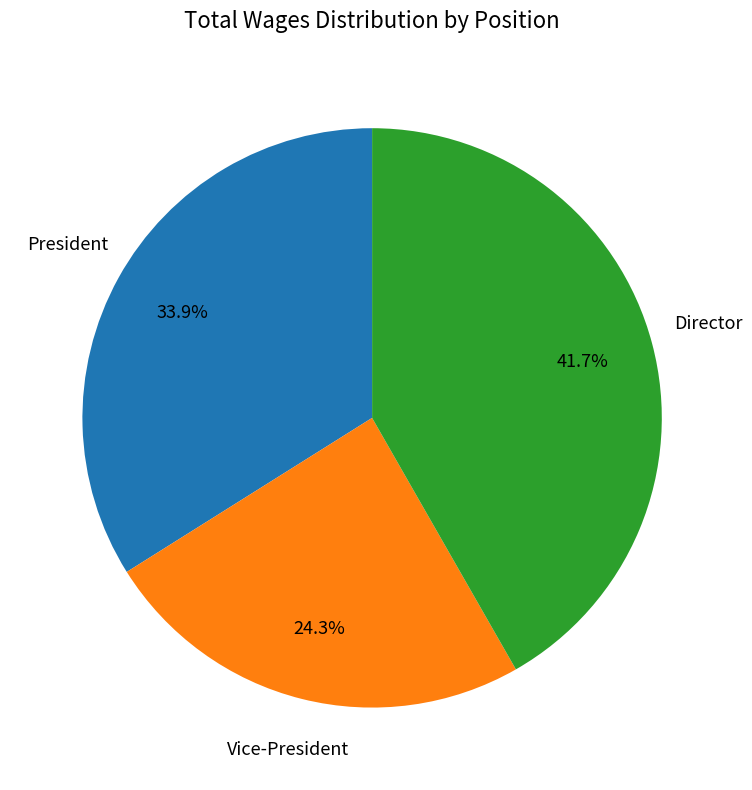

How many segments does this pie chart have?

3